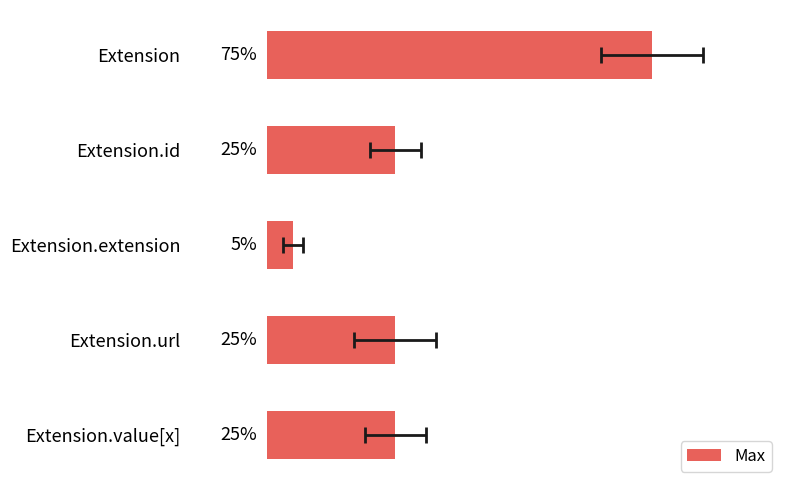

What is the value of the 5th bar from the left?

25